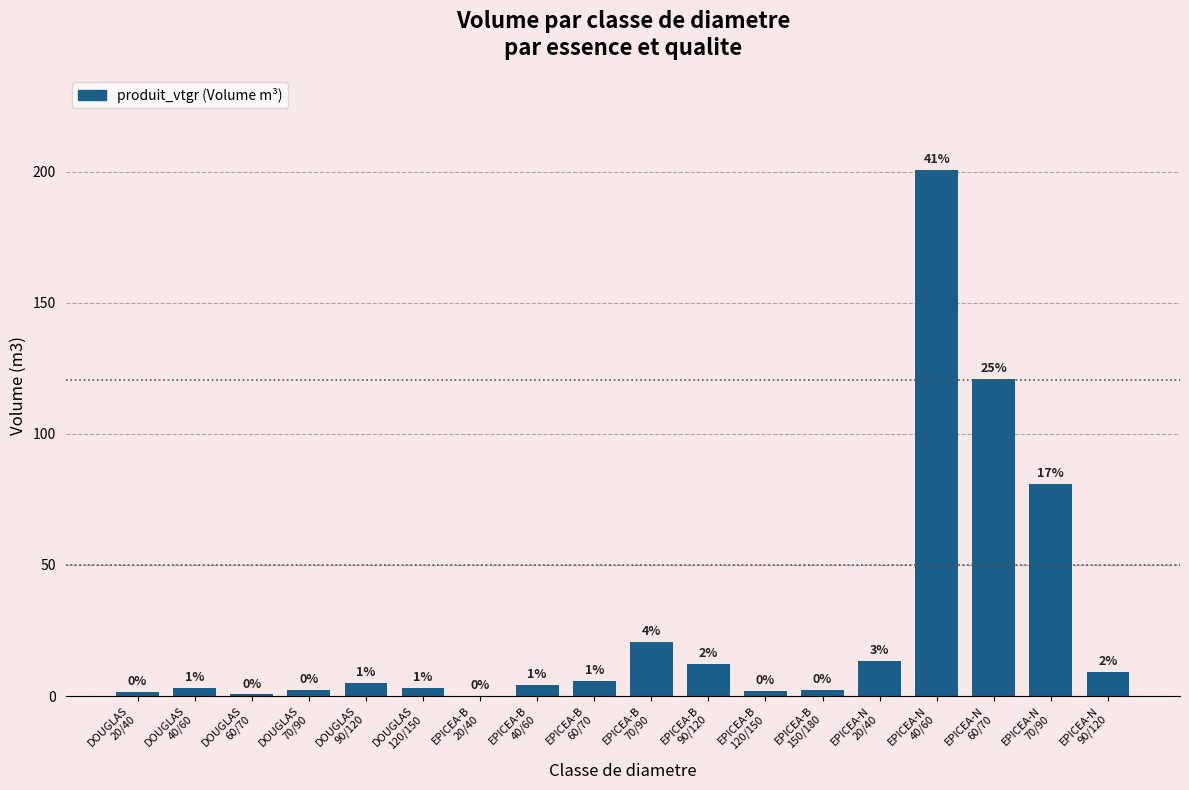

Are the bars horizontal?

No